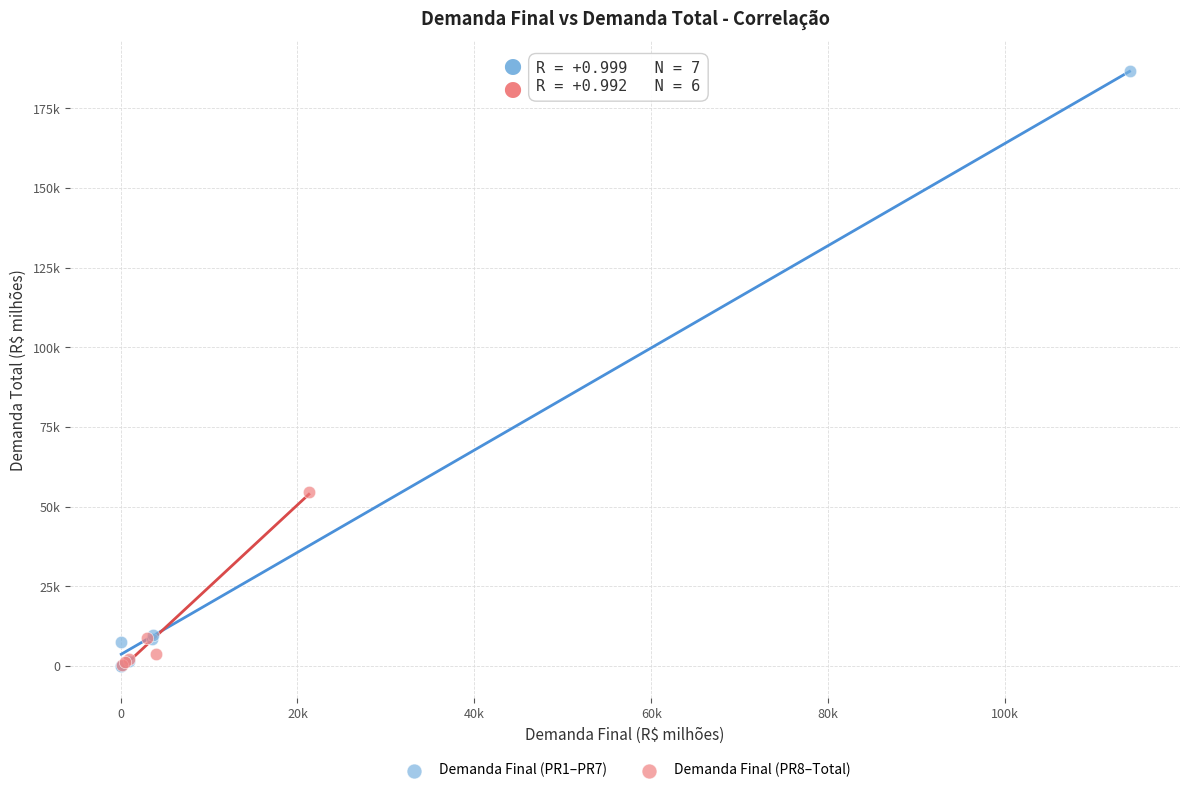

What are all the series names shown in the legend?

Demanda Final (PR1–PR7), Demanda Final (PR8–Total)